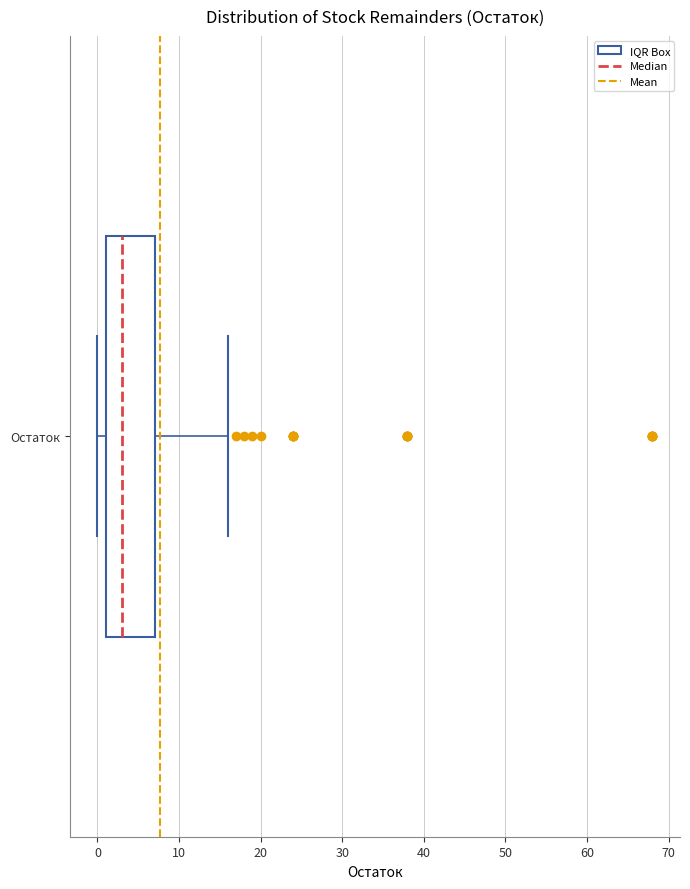

Read this box plot against the x-axis: the position of the median line, the range covered by the box, and the ends of both whiskers. The values are not printed on the chart, so give them approximately, as read against the axis.

median 3, box 1 to 7, whiskers 0 to 16